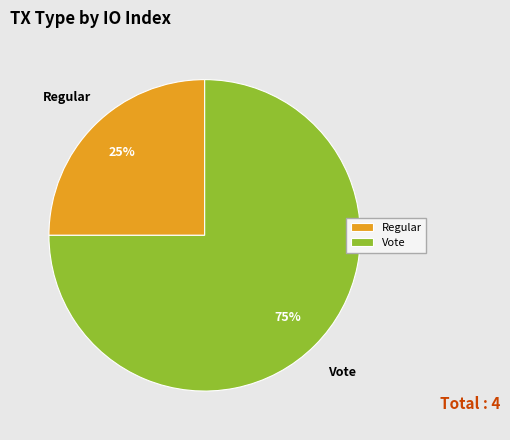

To the nearest percent, what percentage of the pie is Regular?

25%